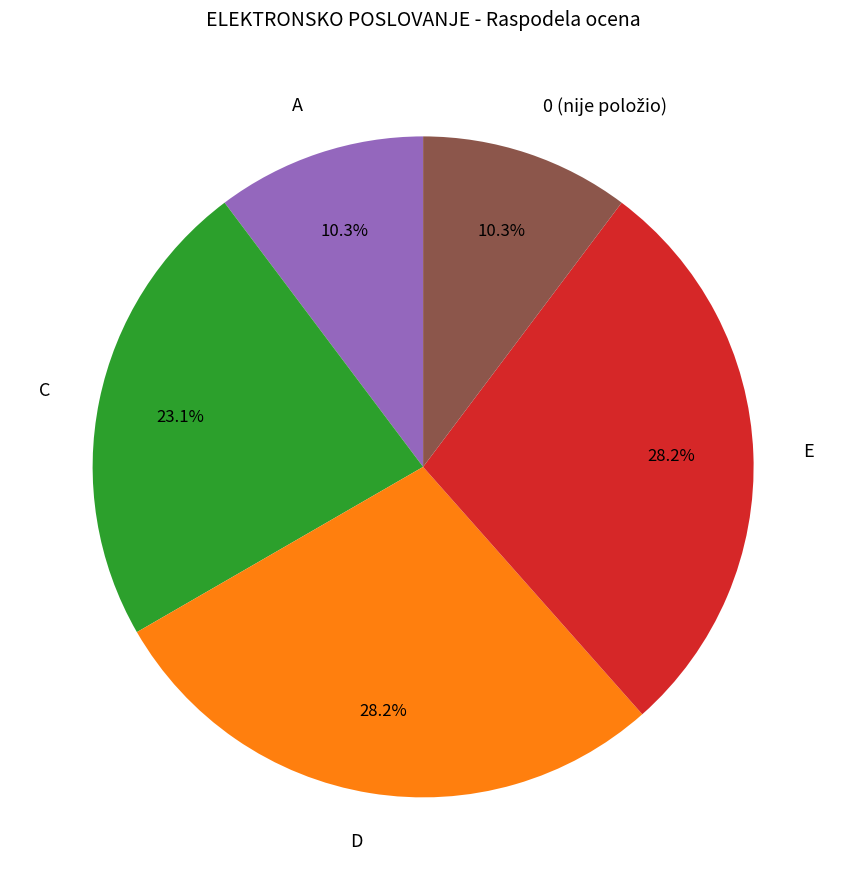

What percentage is NOT represented by E?

71.8%